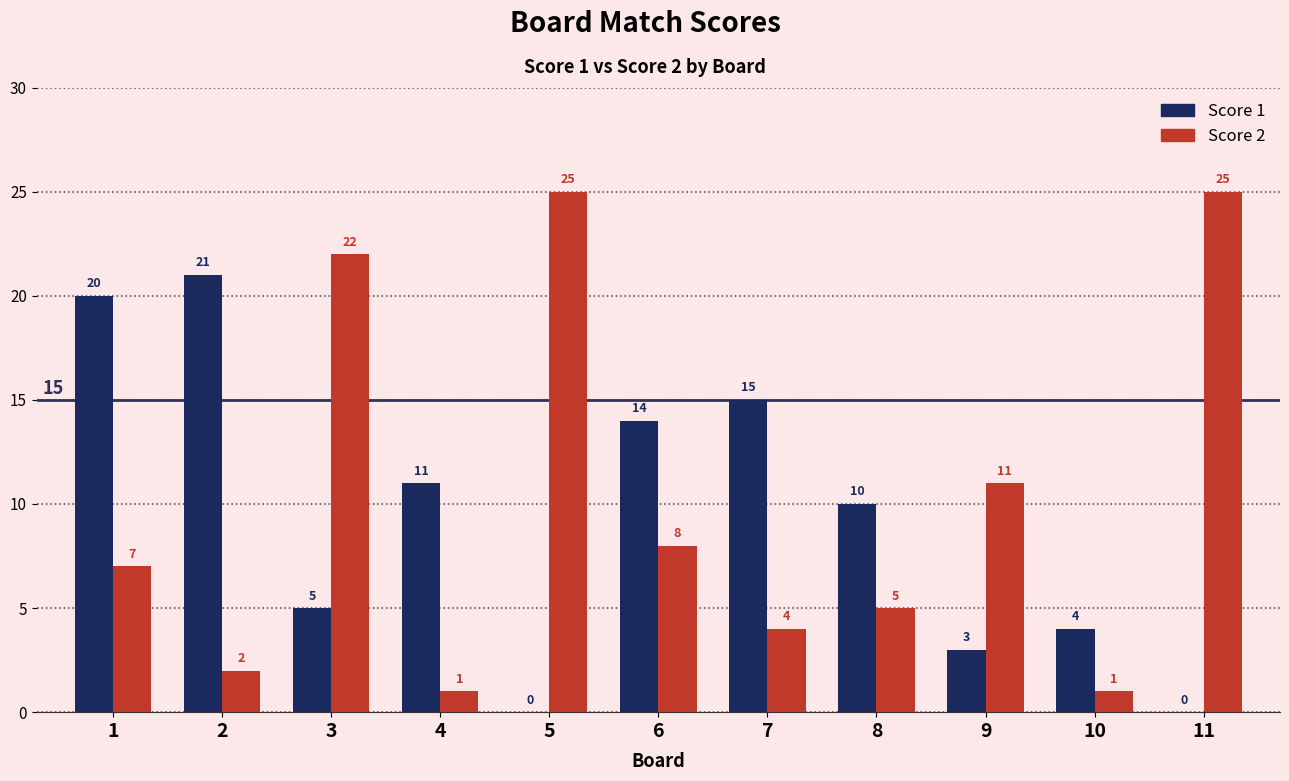

Is it true that Score 2 equals 7 at 1?

True